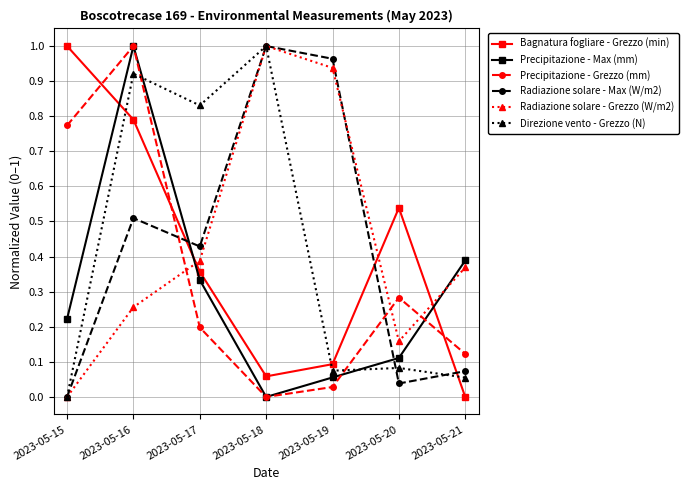

At which label does Direzione vento - Grezzo (N) reach its minimum?

2023-05-15